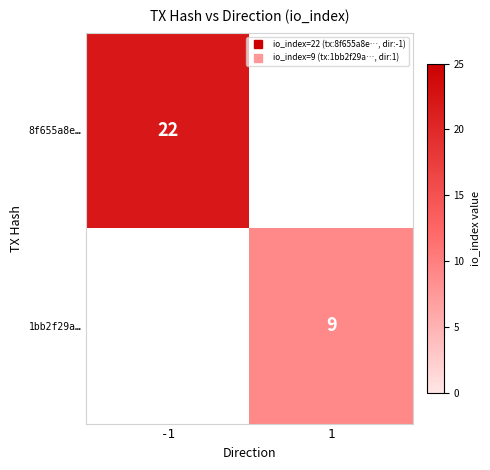

The value of 8f655a8e… at -1 is 22.0. True or false?

True